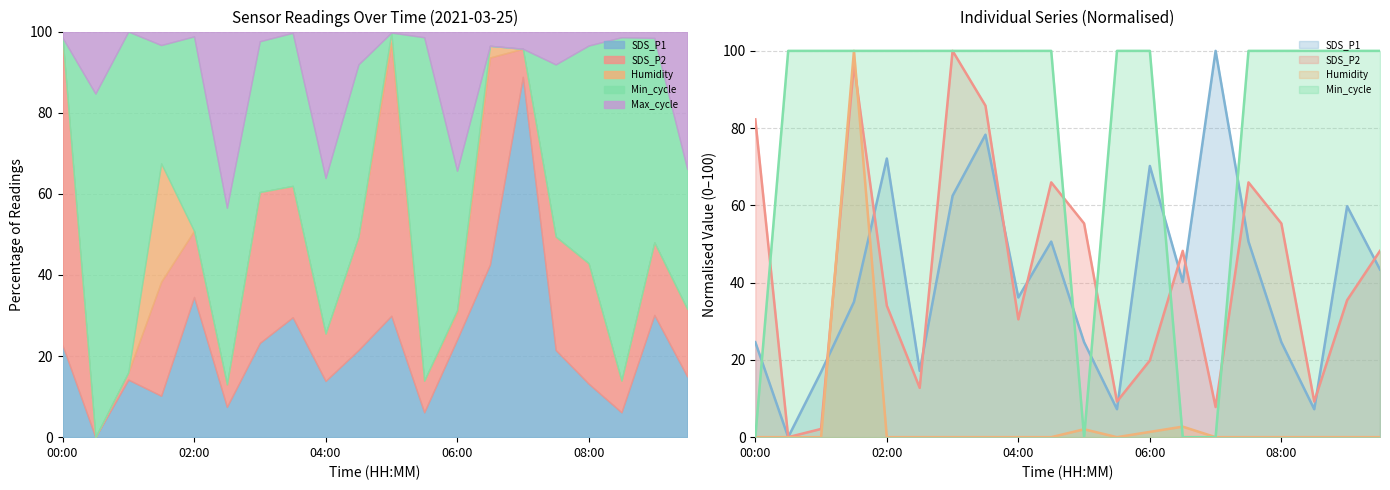

How many values in the Humidity series exceed 0?

4